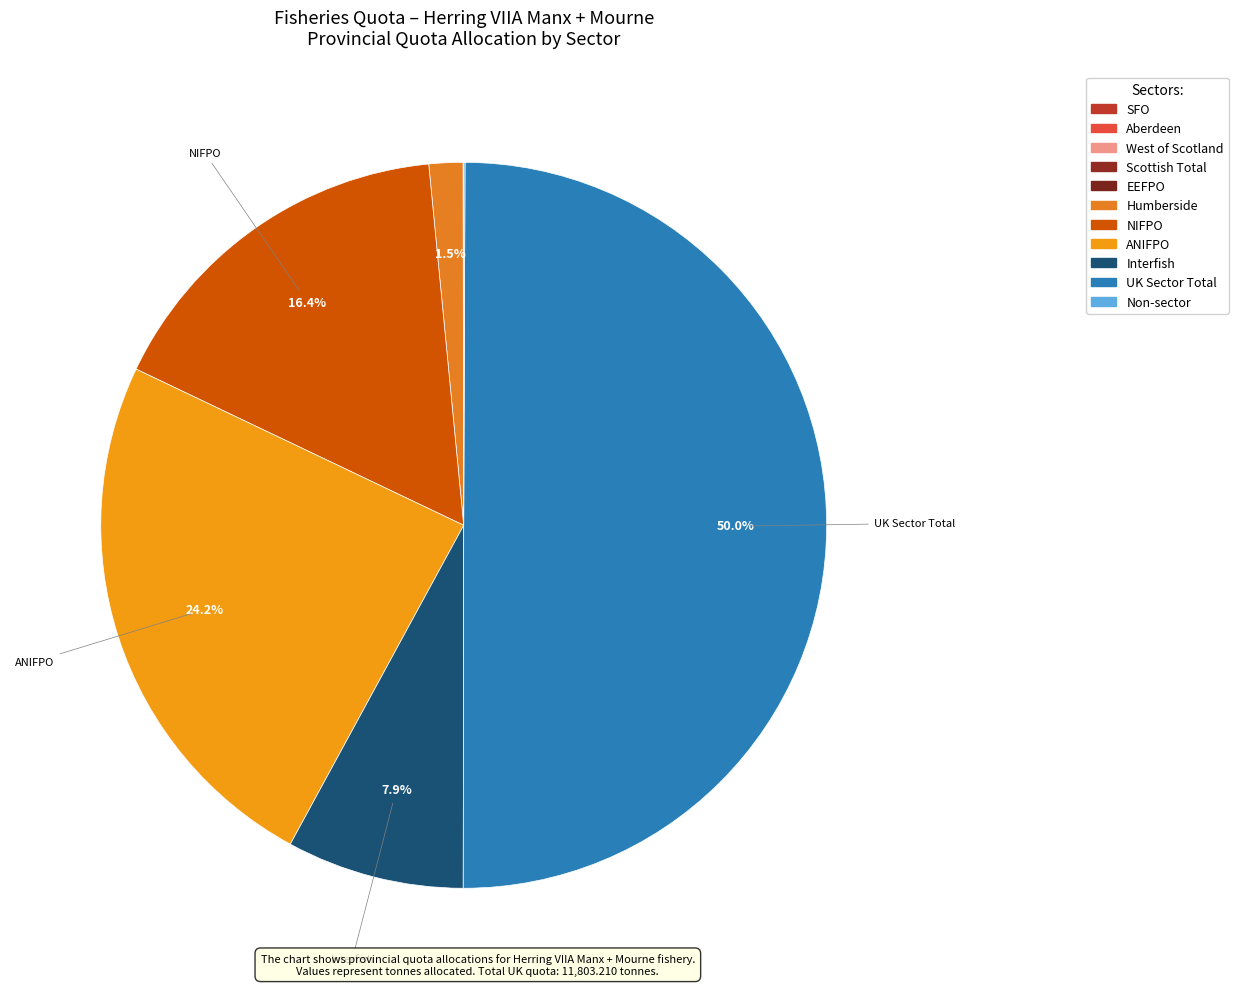

What is the largest slice in the pie chart?

UK Sector Total